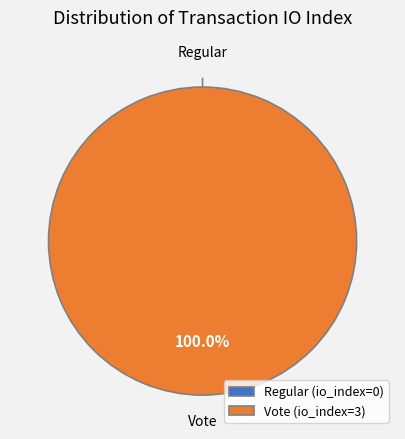

To the nearest percent, what is the average slice percentage?

50%